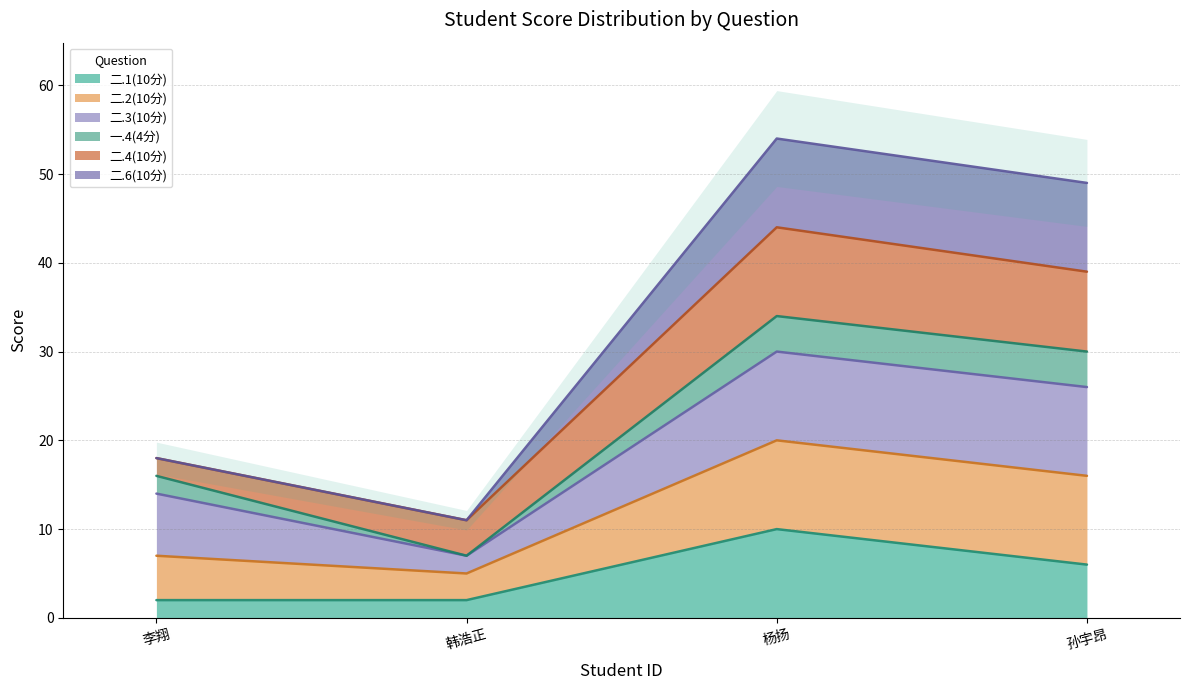

The value of 二.1(10分) at 孙宇昂 is 6. True or false?

True